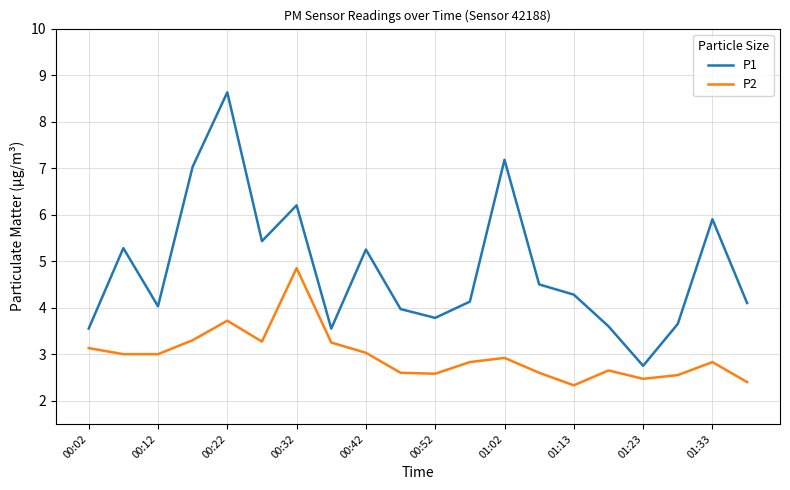

At how many categories does at least one series exceed 6?

4